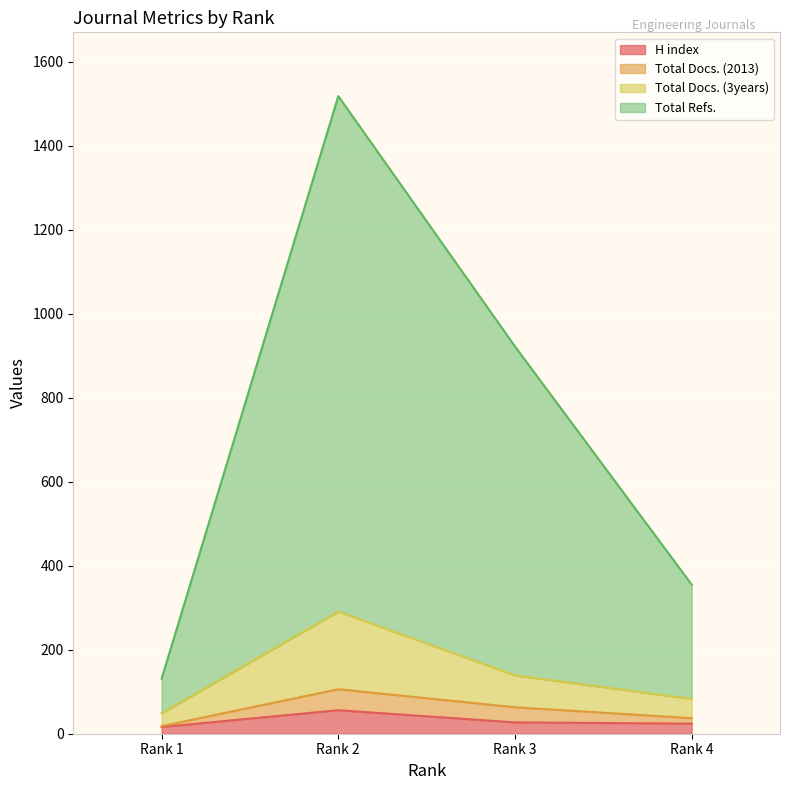

What is the maximum value for H index?

56